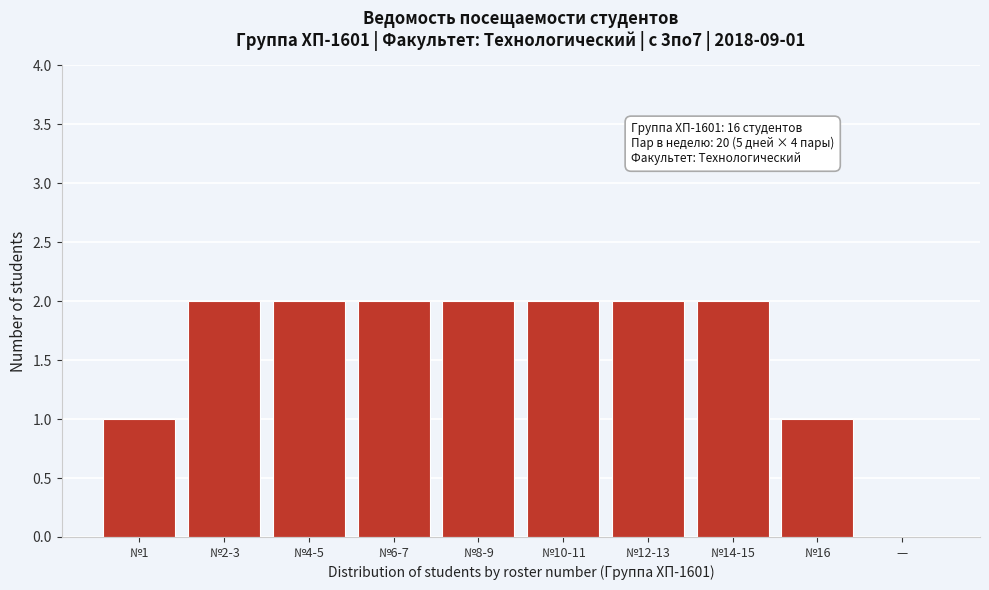

Reading left to right, what are all the values shown in this chart?

№1=1	№2-3=2	№4-5=2	№6-7=2	№8-9=2	№10-11=2	№12-13=2	№14-15=2	№16=1	—=0